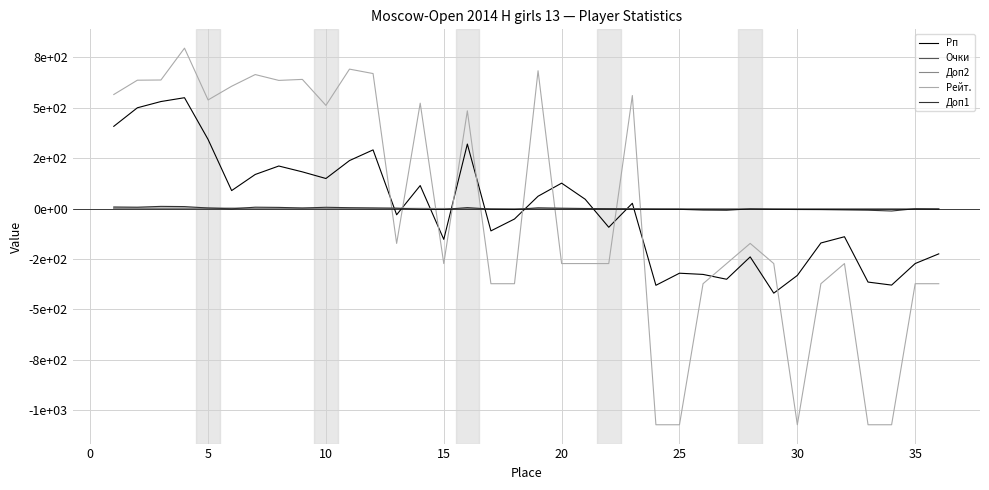

What are all the series names shown in the legend?

Рп, Очки, Доп2, Рейт., Доп1